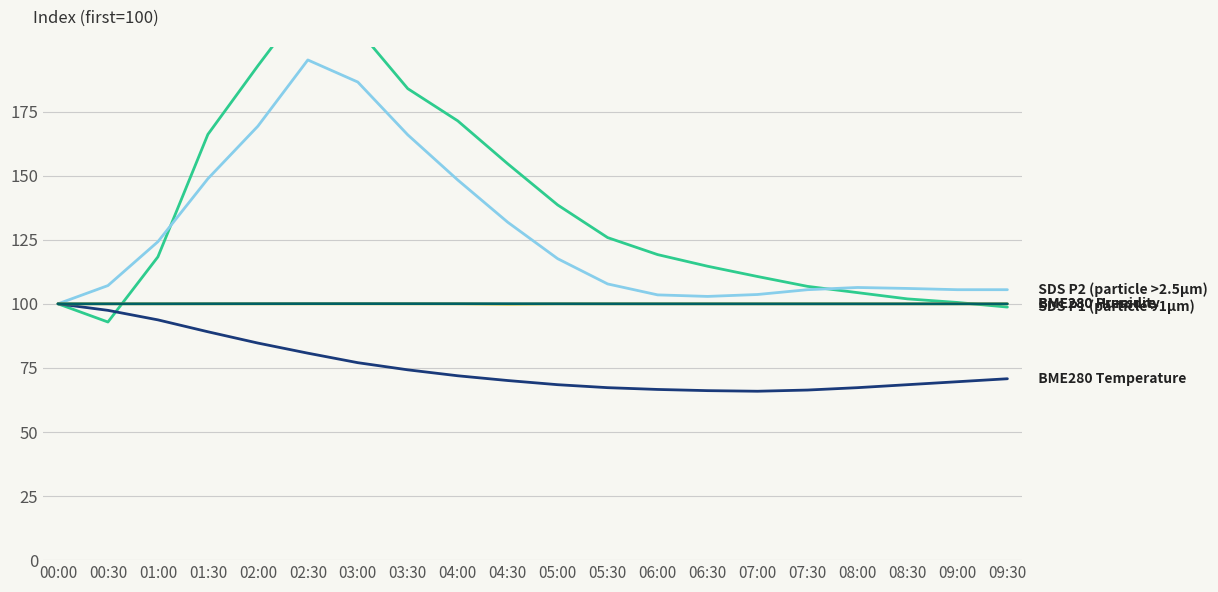

Between 04:30 and 00:00, which is larger?

04:30